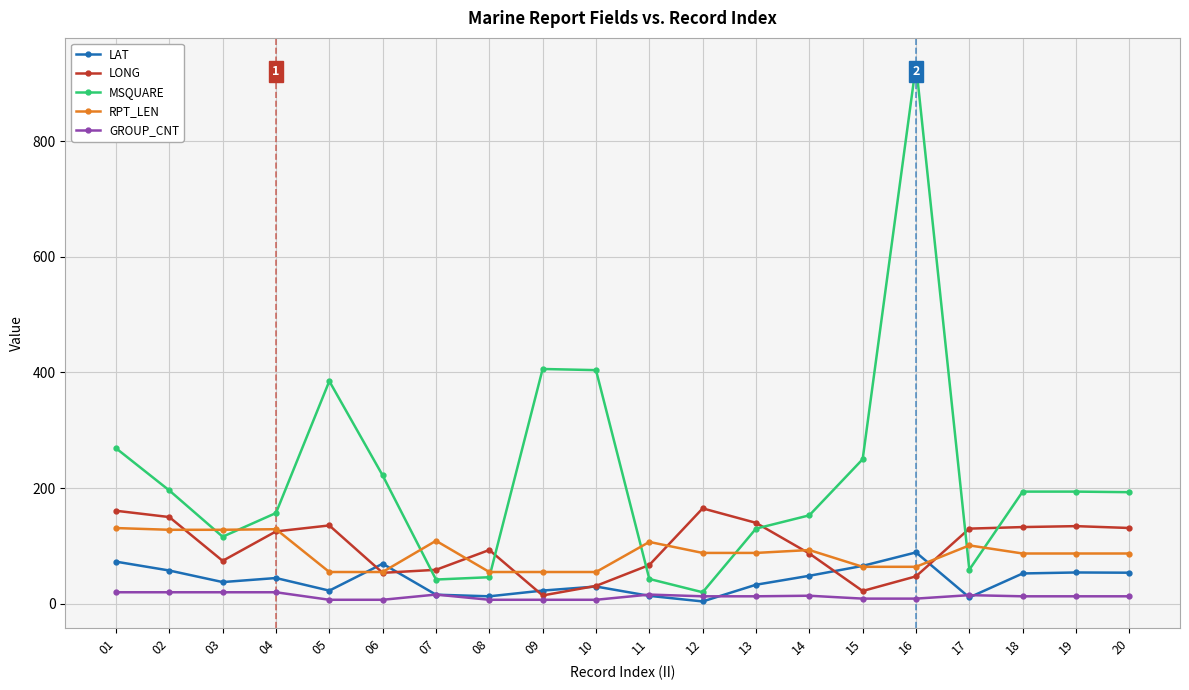

Between 05 and 19, which series saw the biggest shift?

MSQUARE